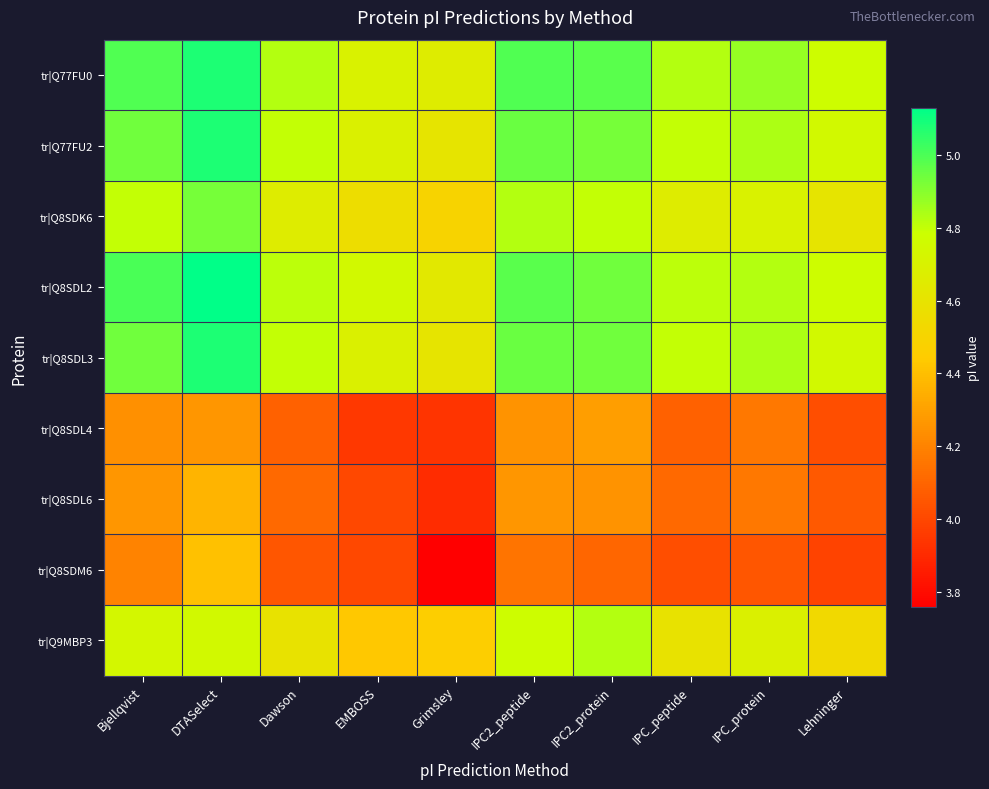

What is the maximum value shown in the chart?

5.1